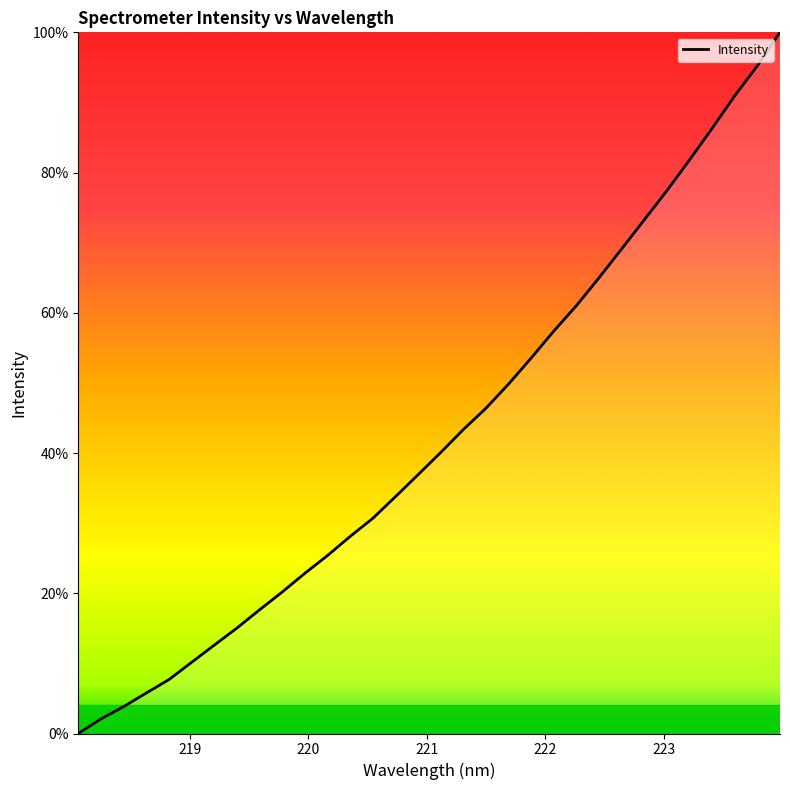

What is the greatest value displayed?

100.0